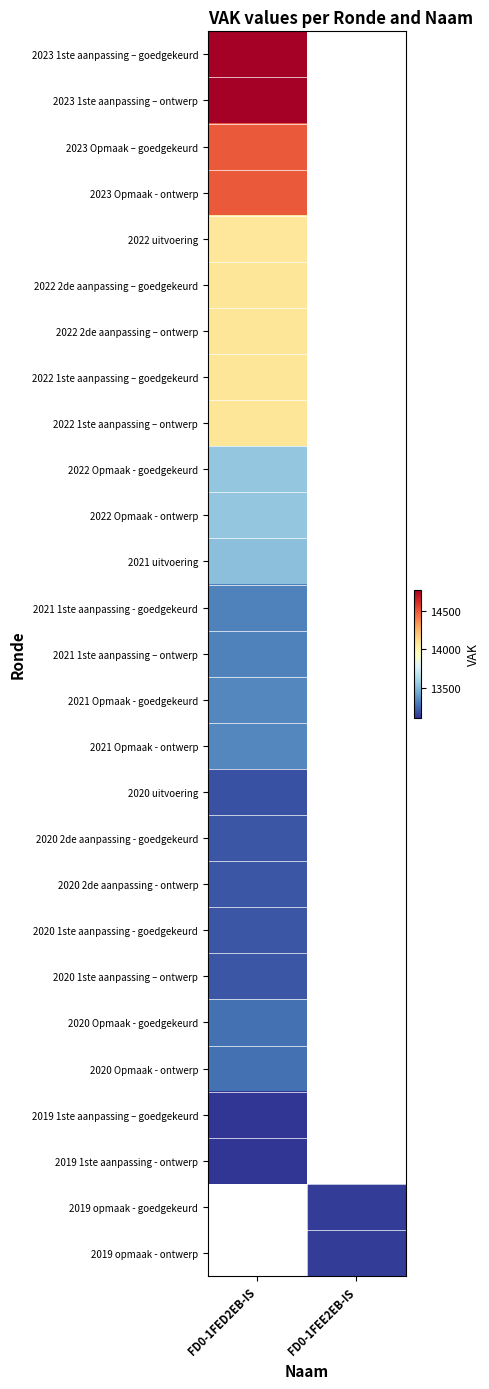

Is it true that 2019 1ste aanpassing - ontwerp equals 13121.0 at FD0-1FED2EB-IS?

True